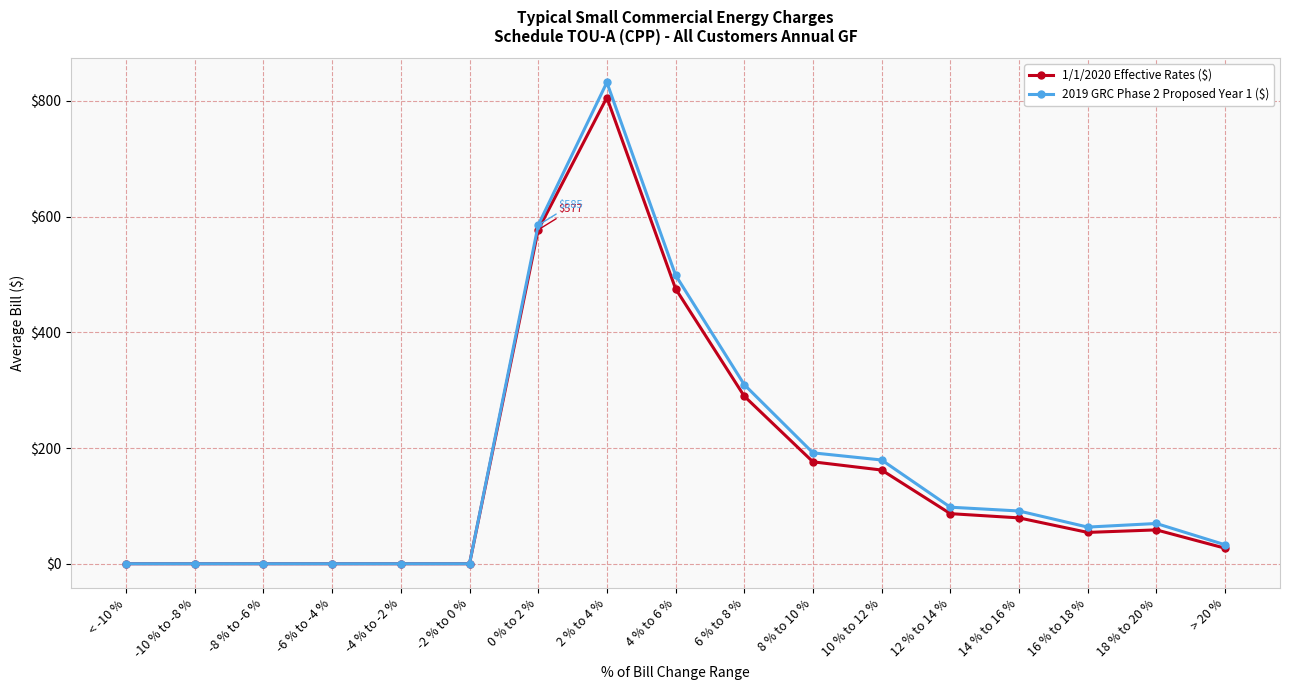

What is the value of the 1/1/2020 Effective Rates ($) point at the 14th from the left?

79.2